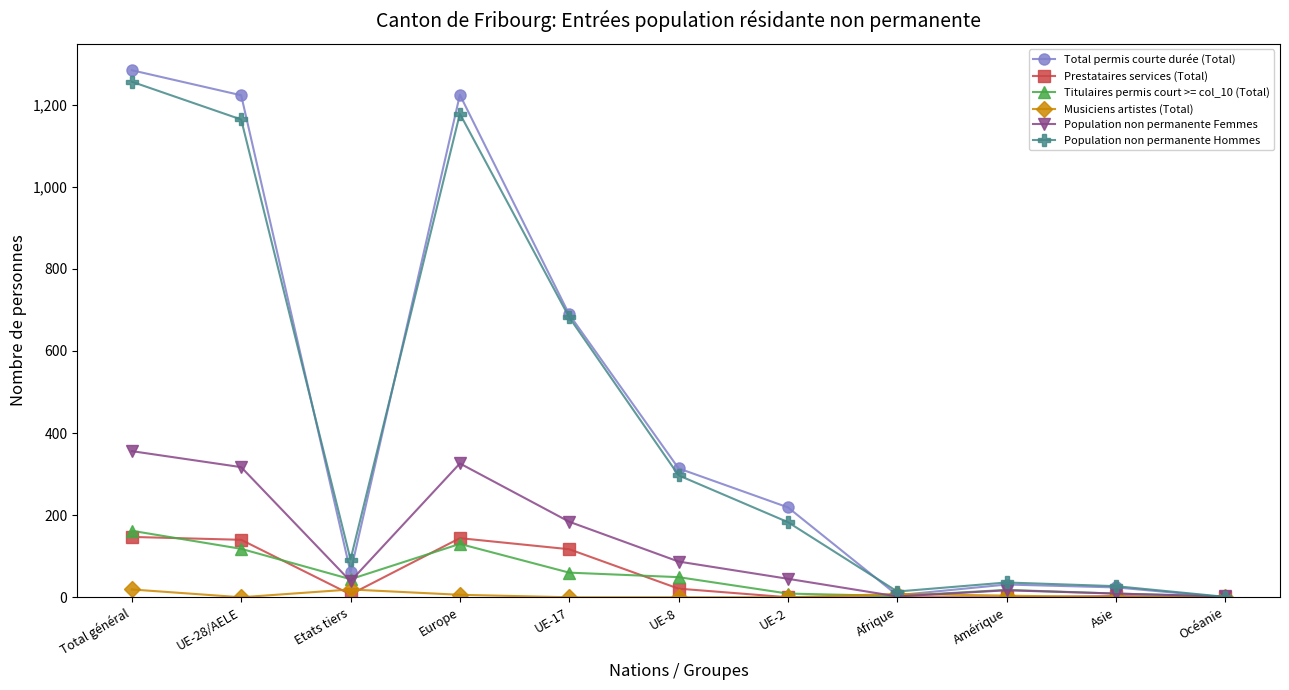

Is this an area chart (filled region under the line)?

No